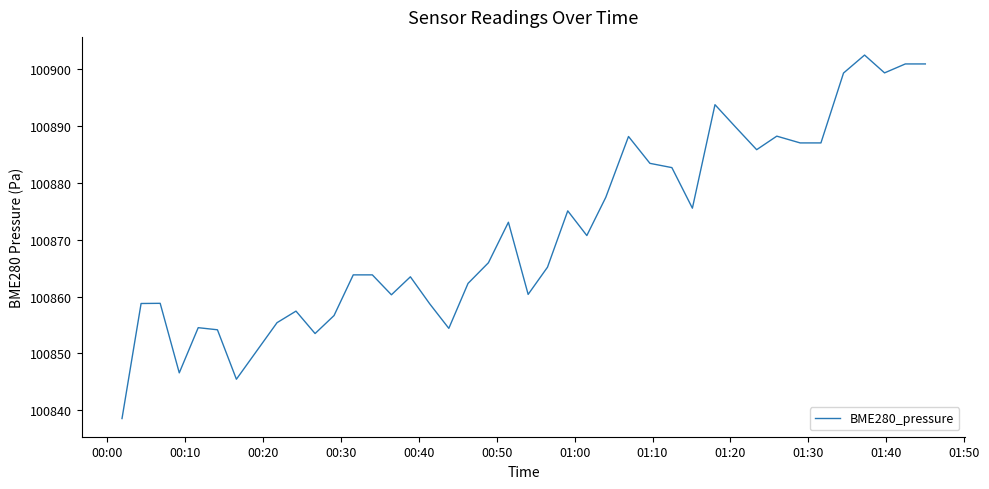

What is the greatest value displayed?

100902.4